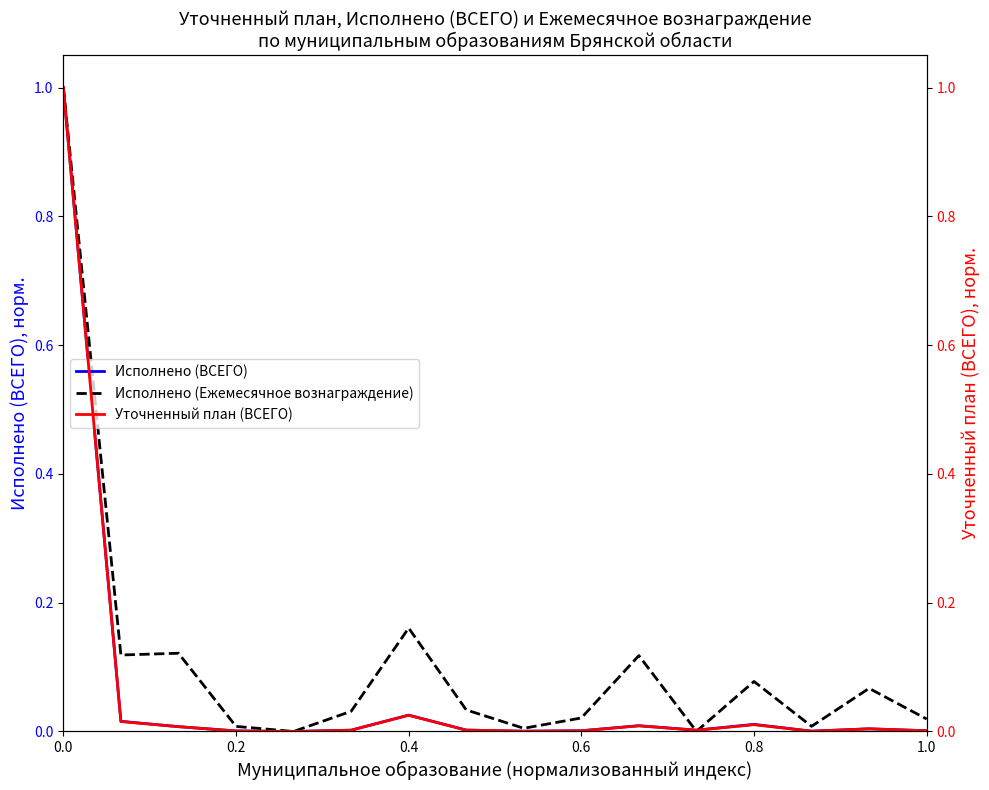

Which series has the largest range (max minus min)?

Исполнено (ВСЕГО)